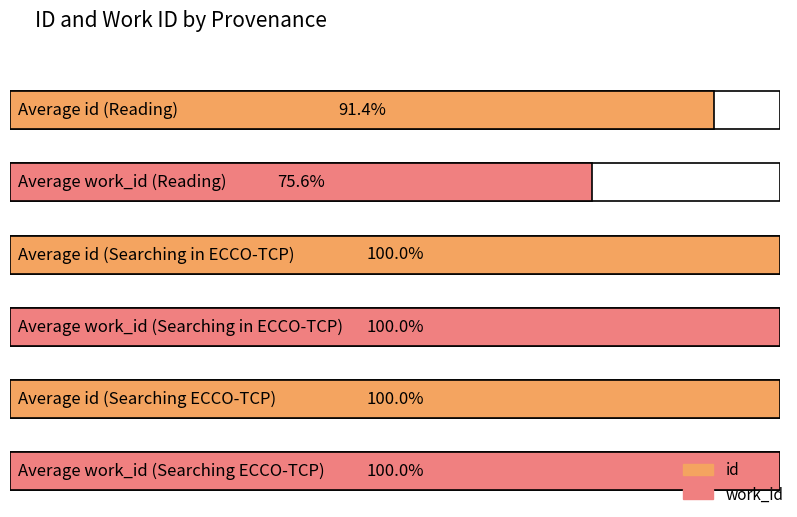

Where does the id series first go above 20294?

Searching in ECCO-TCP